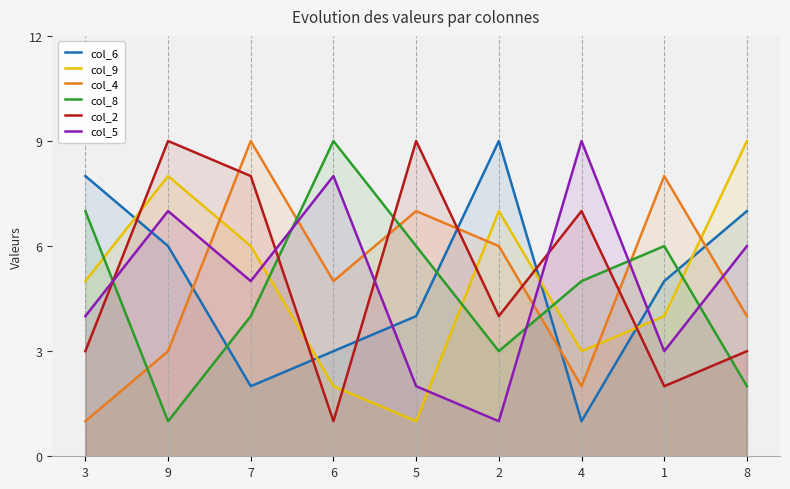

What is the total value across all series at 3?

28